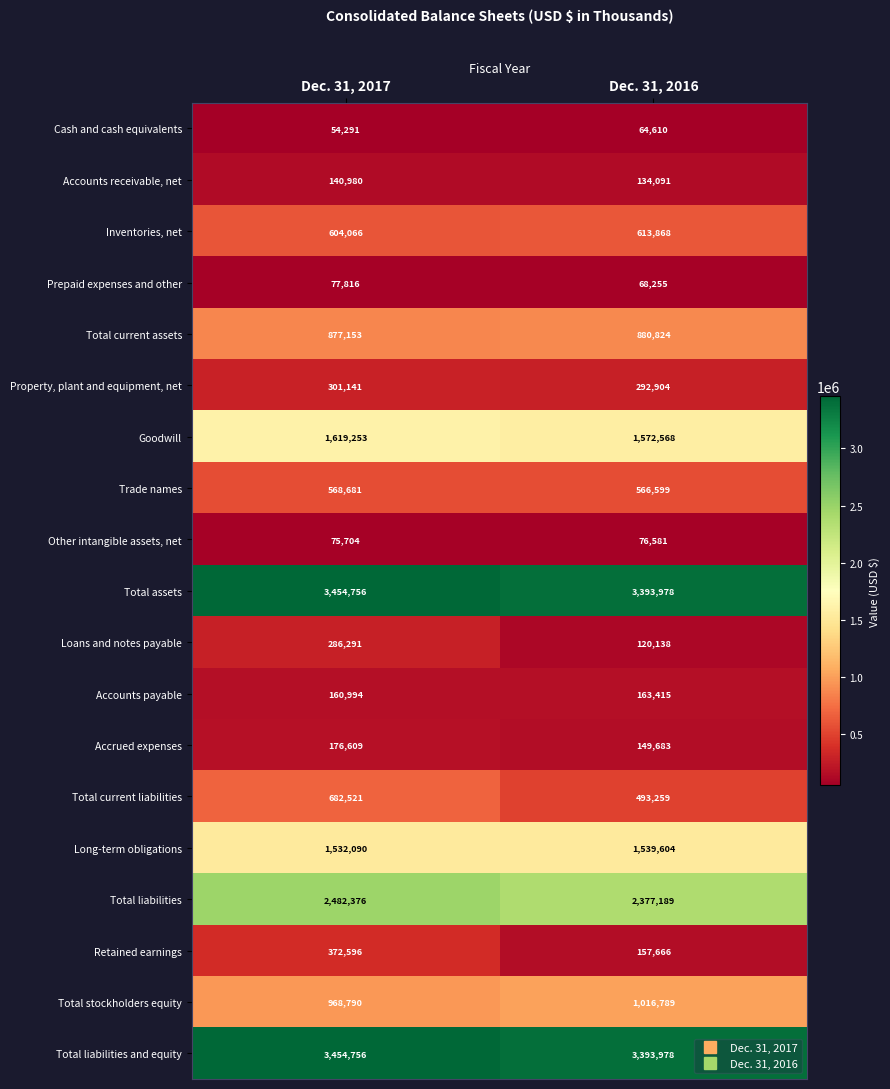

The value of Retained earnings at Dec. 31, 2016 is 157666. True or false?

True